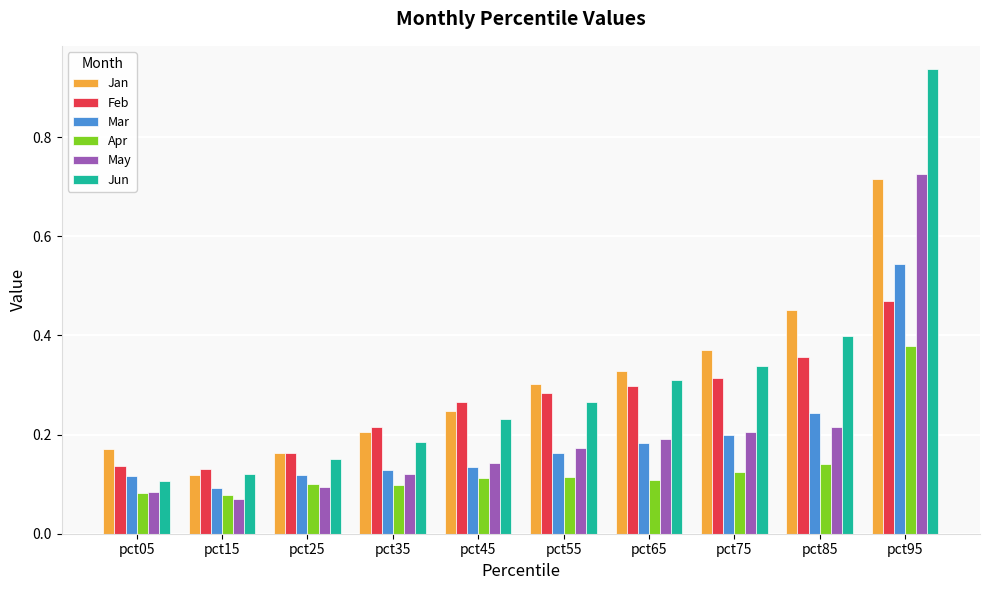

Is it true that Mar equals 0.2 at pct15?

False